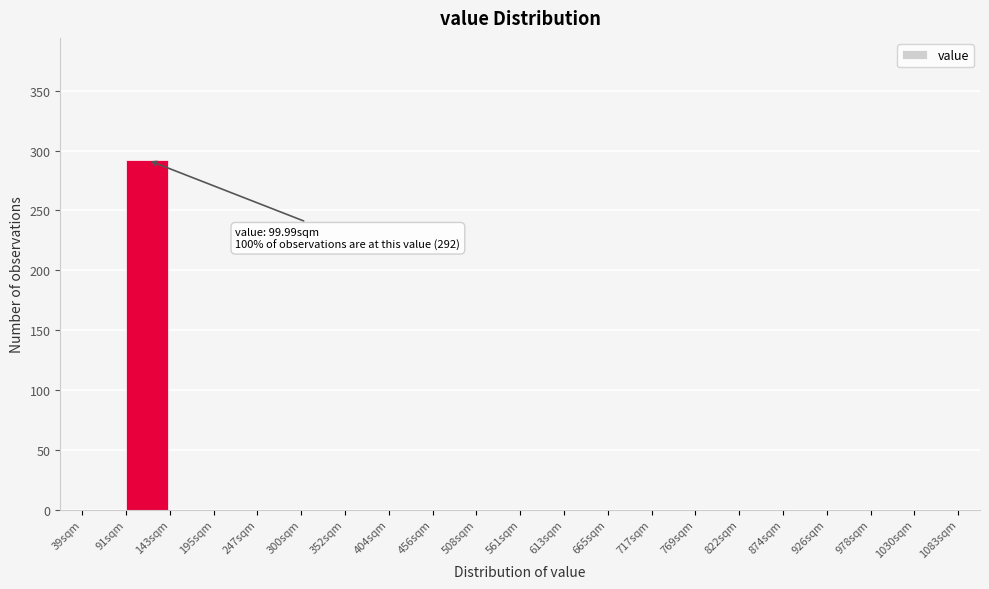

Which range on the x-axis has the tallest bar?

90 to 140